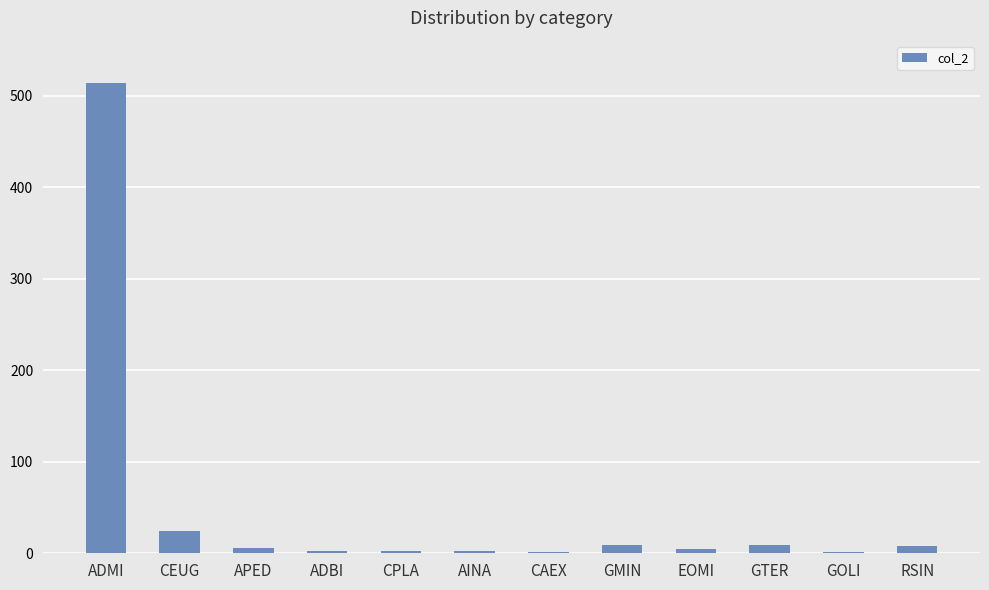

Which category has the highest value across all series?

ADMI